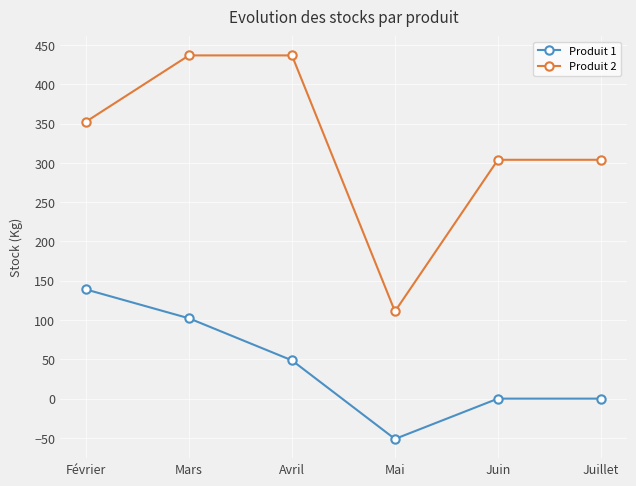

At which category is the sum across all series the highest?

Mars